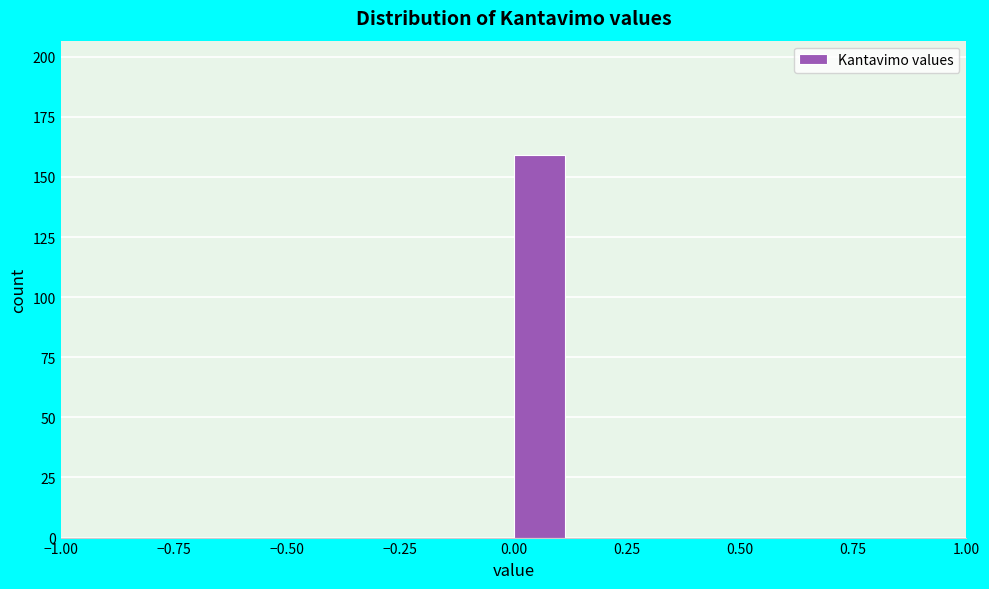

Around what value on the x-axis is the tallest bar? Give the approximate position of its centre, as read against the axis.

0.05